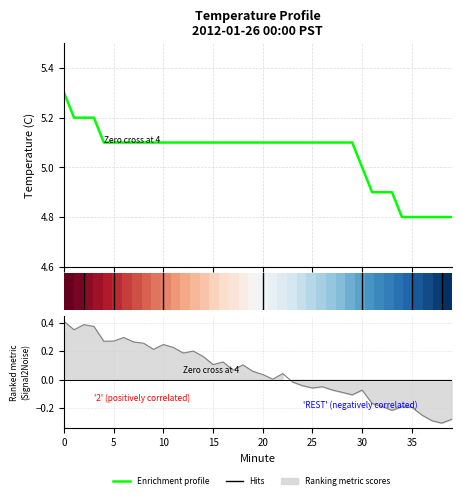

Reading left to right, what are all the values shown in this chart?

5.3	5.2	5.2	5.2	5.1	5.1	5.1	5.1	5.1	5.1	5.1	5.1	5.1	5.1	5.1	5.1	5.1	5.1	5.1	5.1	5.1	5.1	5.1	5.1	5.1	5.1	5.1	5.1	5.1	5.1	5.0	4.9	4.9	4.9	4.8	4.8	4.8	4.8	4.8	4.8